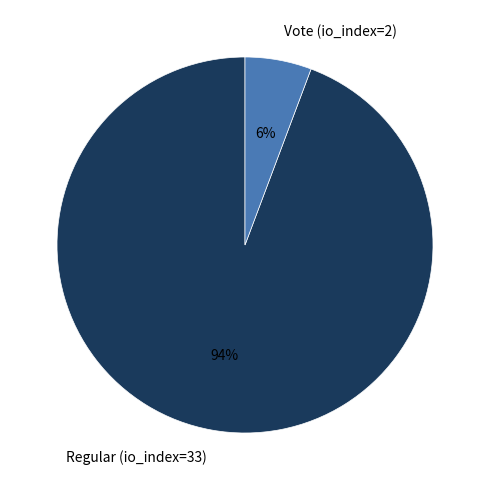

Do Regular (io_index=33) and Vote (io_index=2) together represent more than half of the pie?

Yes